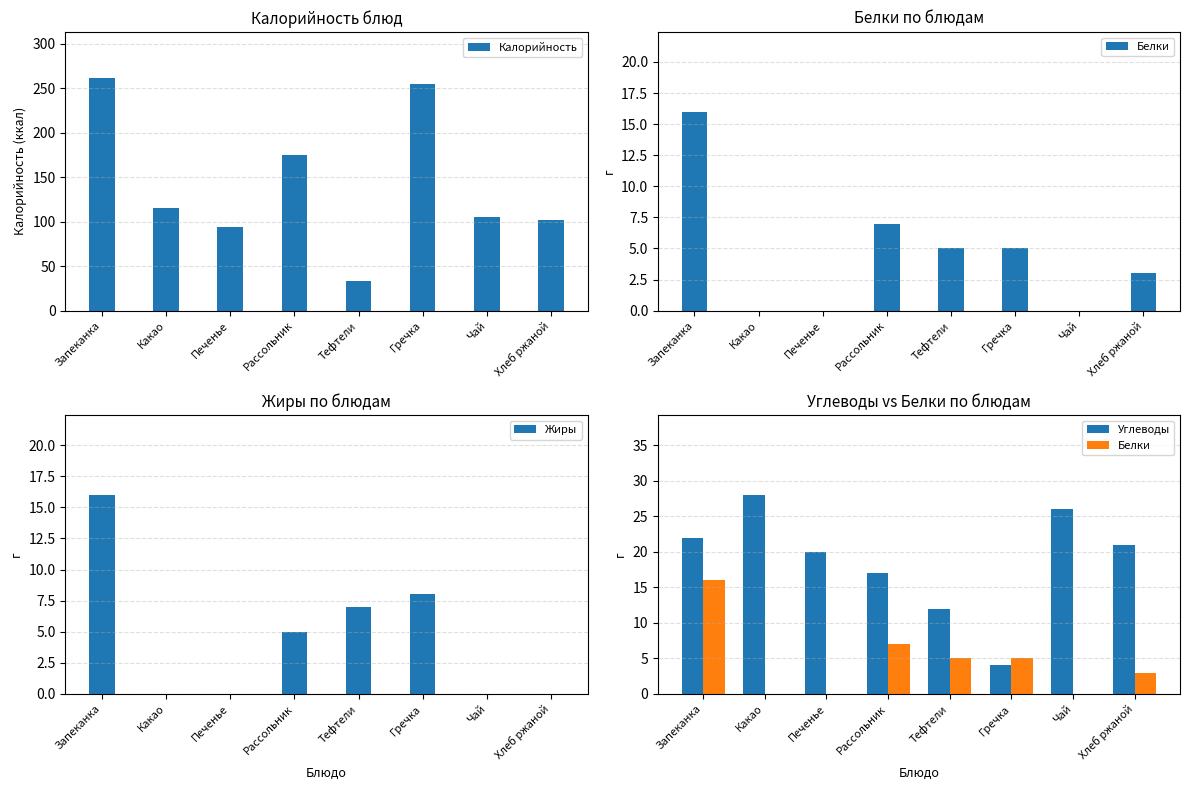

Reading left to right, extract all data points from this chart.

Калорийность: 261	115	94	175	33	255	105	102
Белки: 16	0	0	7	5	5	0	3
Жиры: 16	0	0	5	7	8	0	0
Углеводы: 22	28	20	17	12	4	26	21